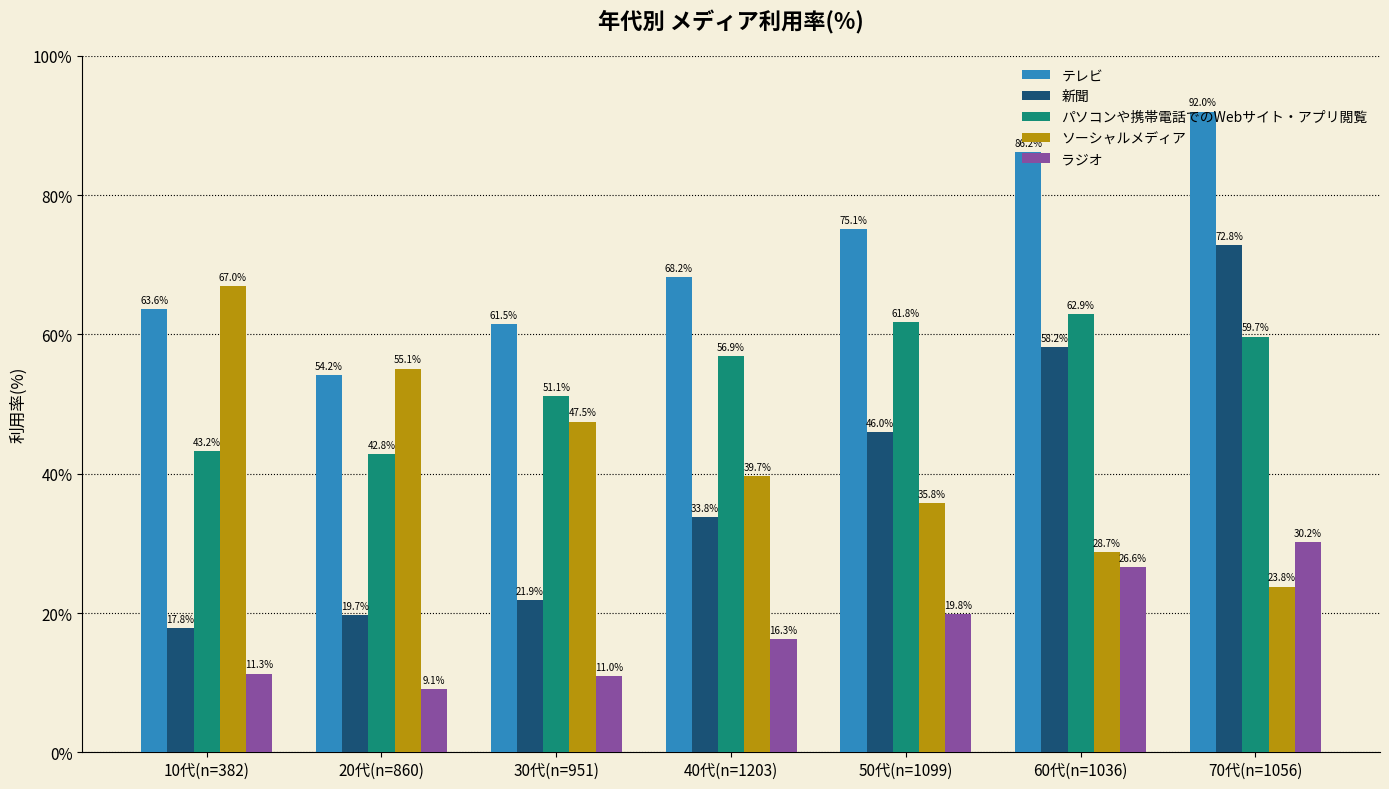

Is it true that ソーシャルメディア equals 66.2 at 30代(n=951)?

False